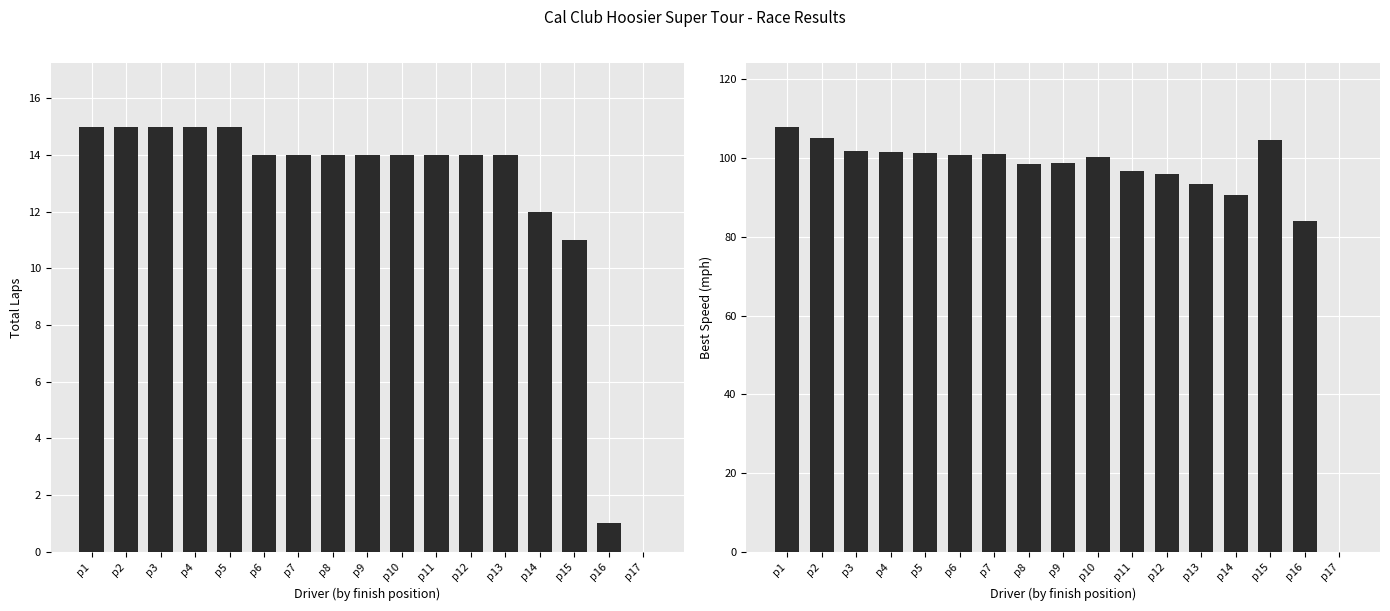

How many distinct data groups are displayed?

2